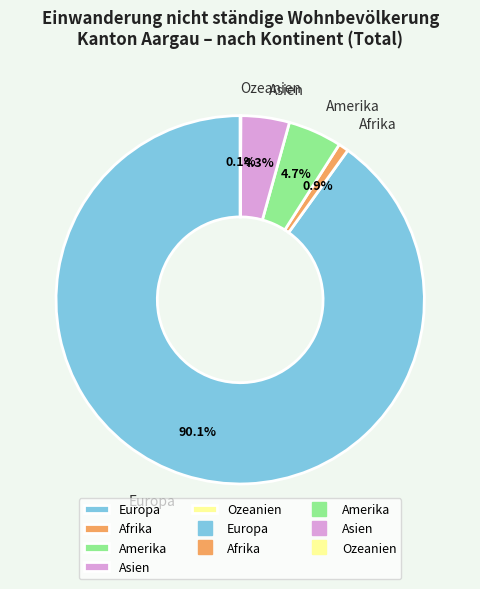

Do Asien and Amerika together represent more than half of the pie?

No